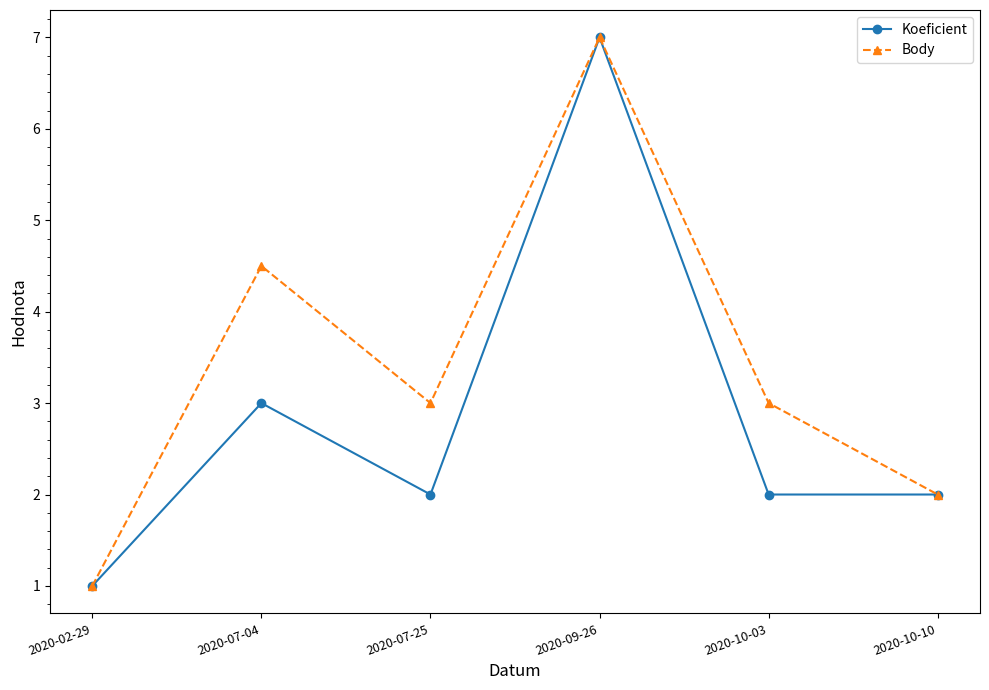

What is the greatest value displayed?

7.0